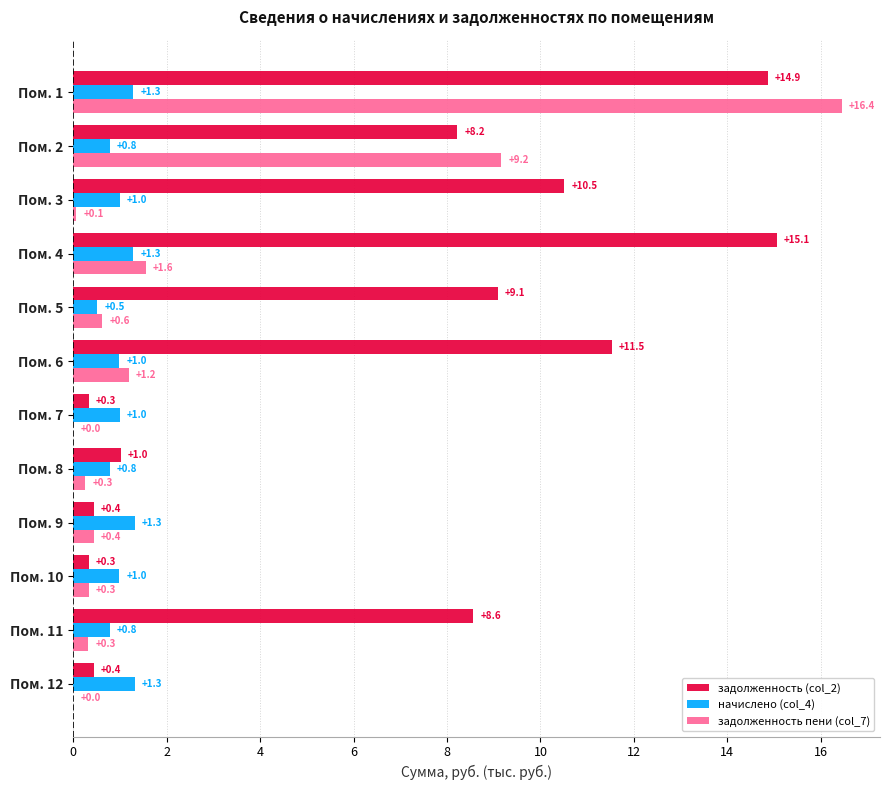

Is it true that задолженность (col_2) equals 0.4 at Пом. 9?

True